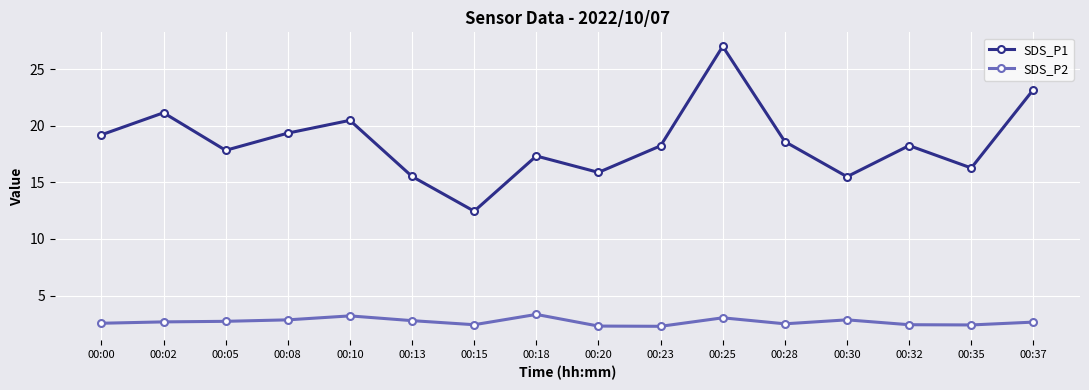

Is it true that SDS_P2 equals 4.9 at 00:05?

False